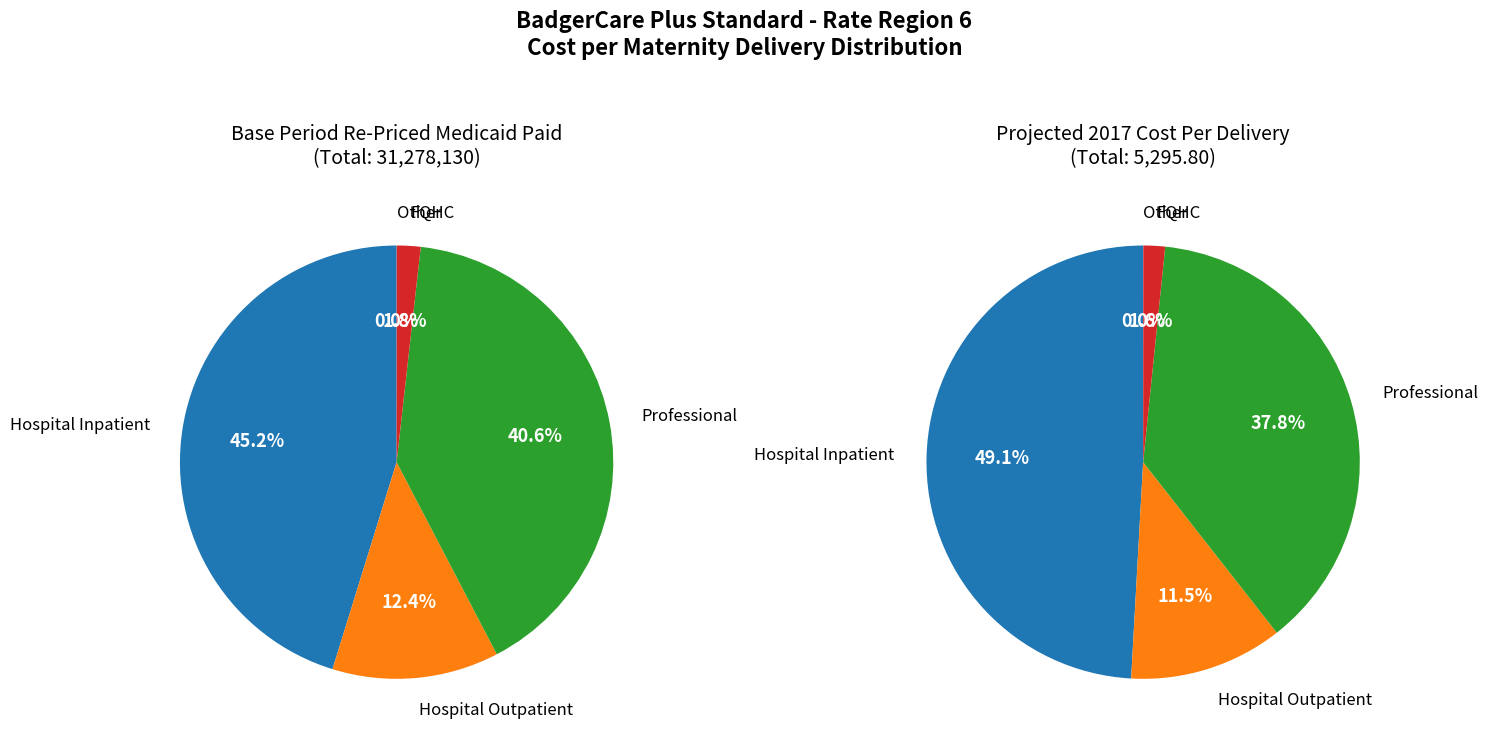

To the nearest percent, what portion does Hospital Inpatient represent?

45%